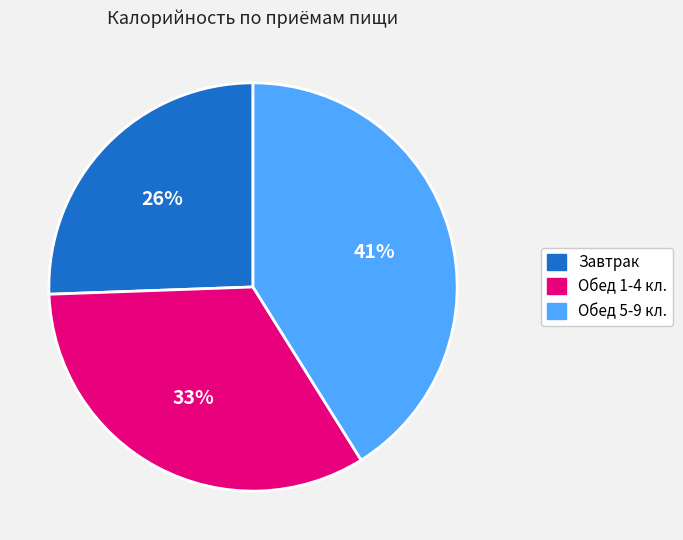

Which has a higher value, Обед 1-4 кл. or Завтрак?

Обед 1-4 кл.